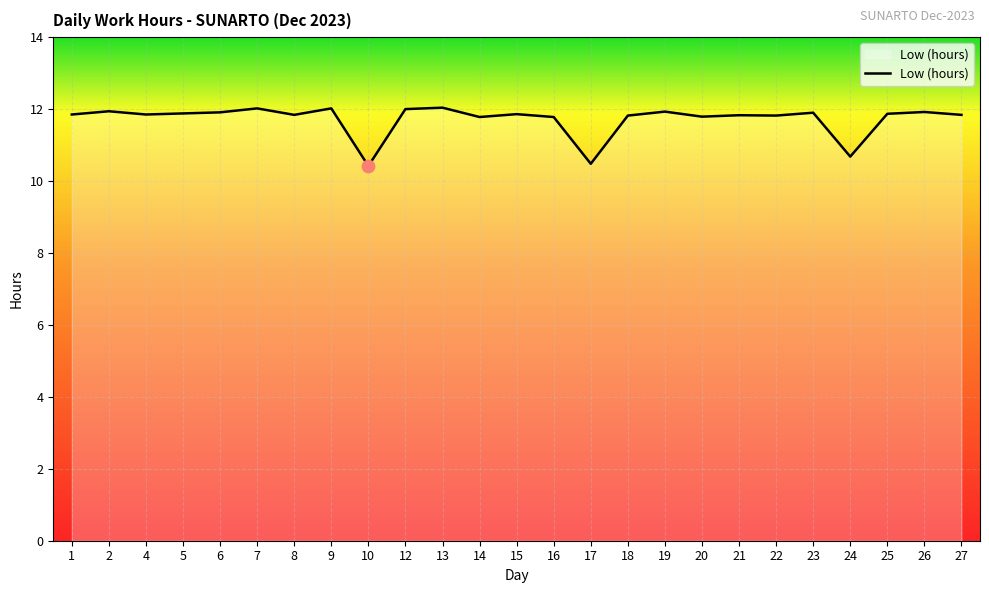

What is the change in value from 7 to 19?

-0.1